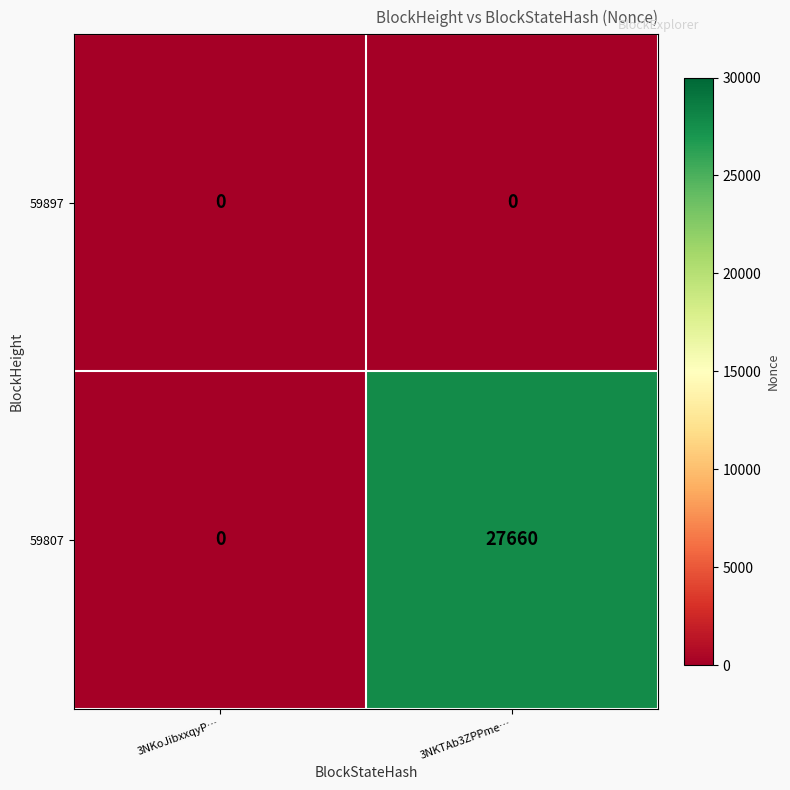

At how many categories does at least one series exceed 7592?

1